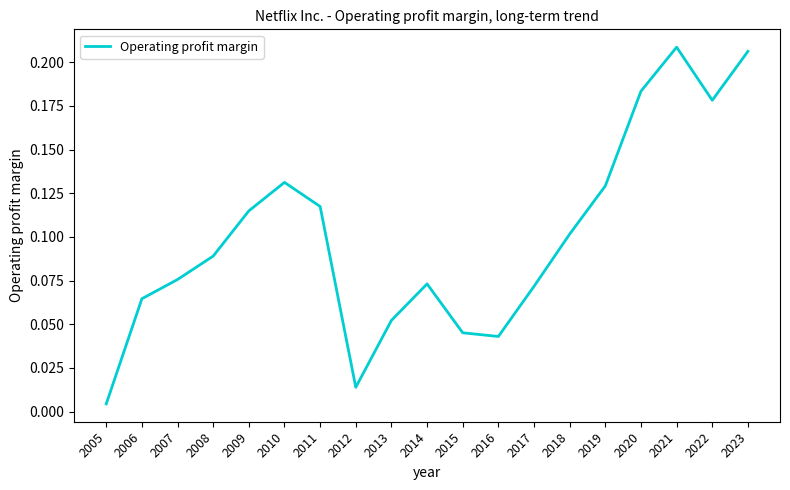

Is it true that the value at 2017 is 0.0?

False